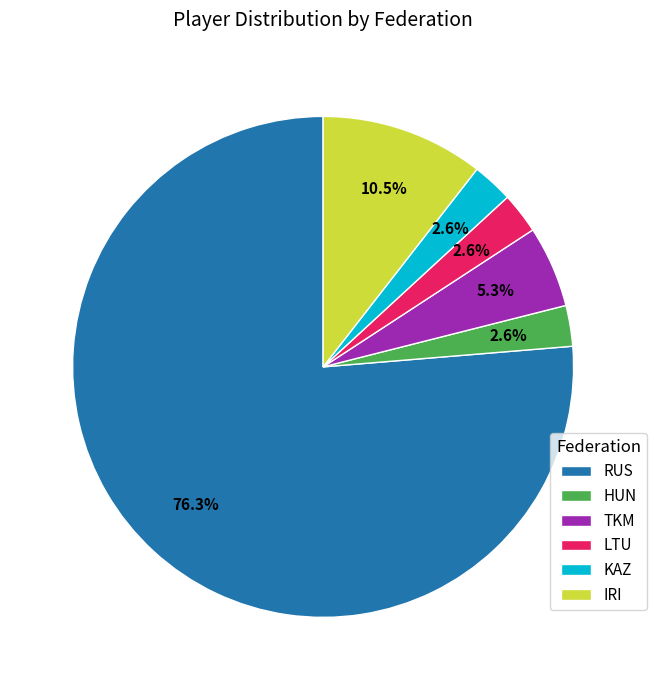

To the nearest percent, what portion does KAZ represent?

3%